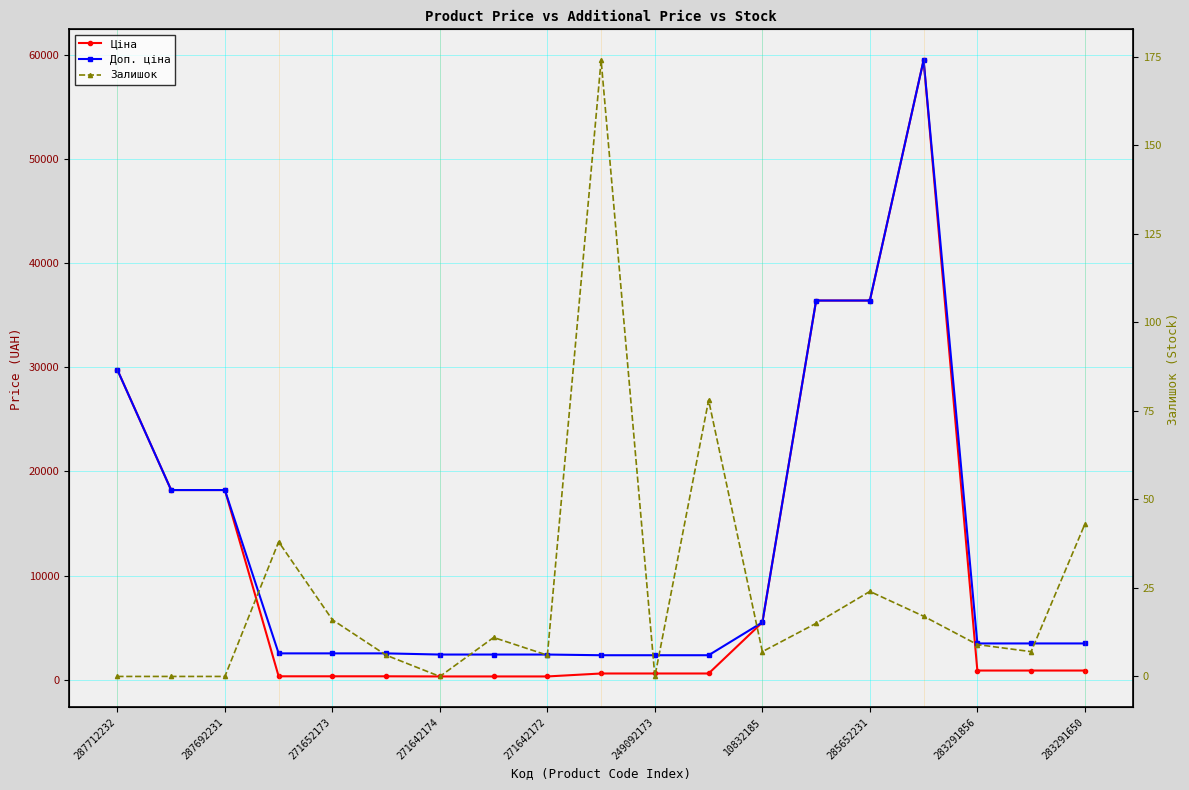

In Доп. ціна, how many points are higher than both neighbors (excluding endpoints)?

1